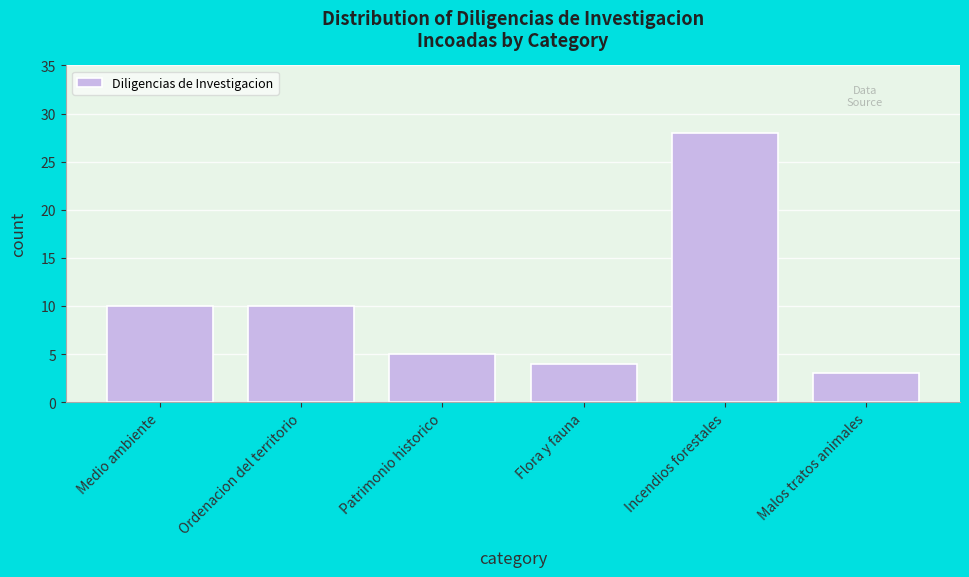

Reading left to right, transcribe all the data shown in this chart.

10	10	5	4	28	3